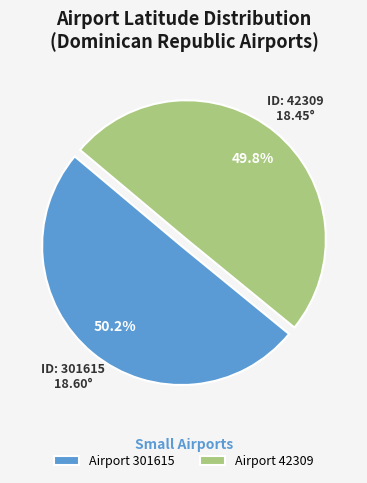

What is the ratio of the value at Airport 301615 to the value at Airport 42309?

1.0